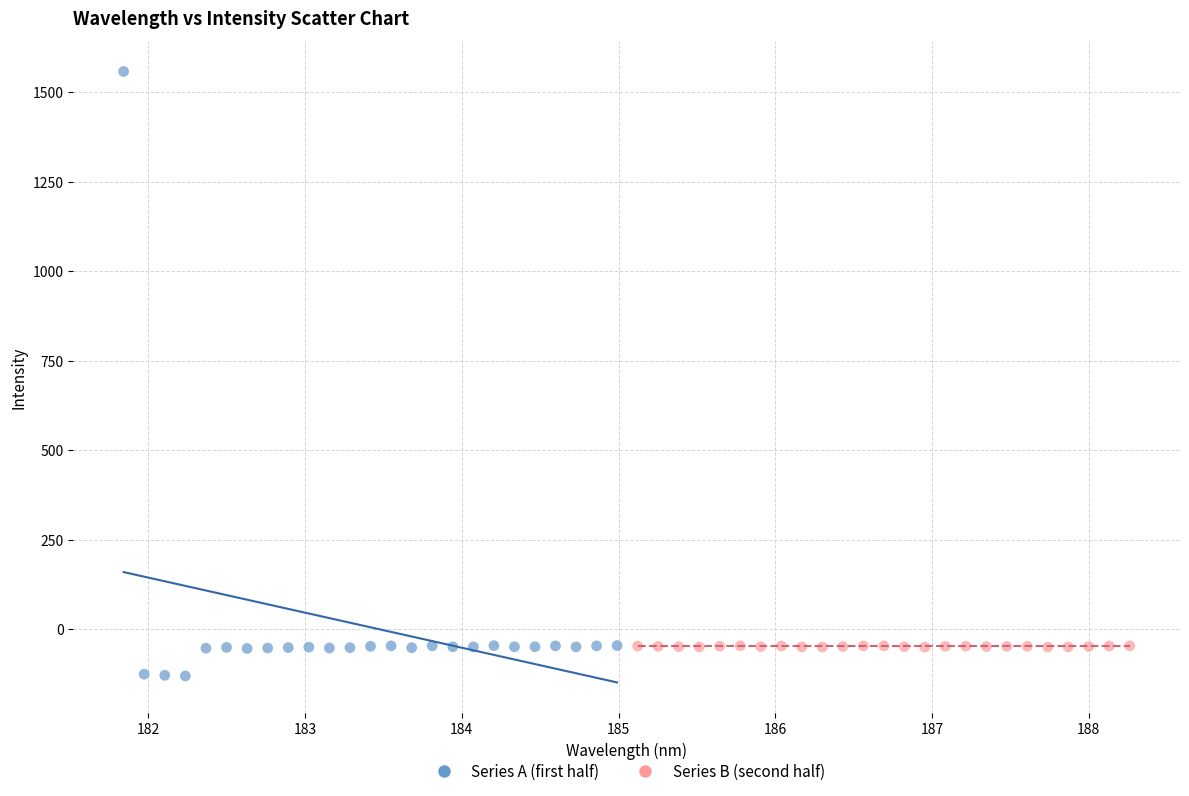

Which series contains the lowest Y value?

Series A (first half)